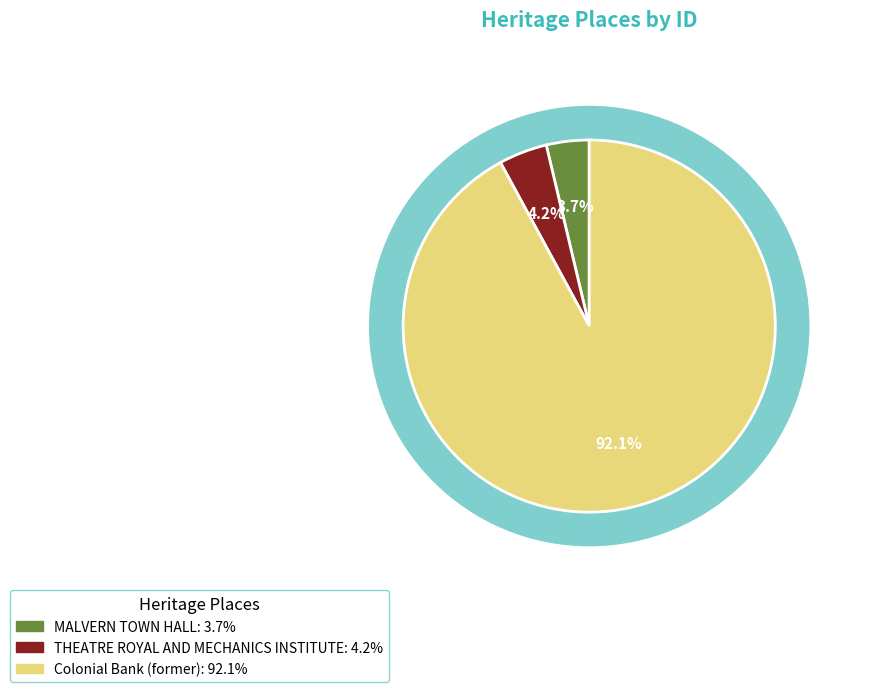

To the nearest percent, what is the difference between the Colonial Bank (former) and MALVERN TOWN HALL slice percentages?

88%